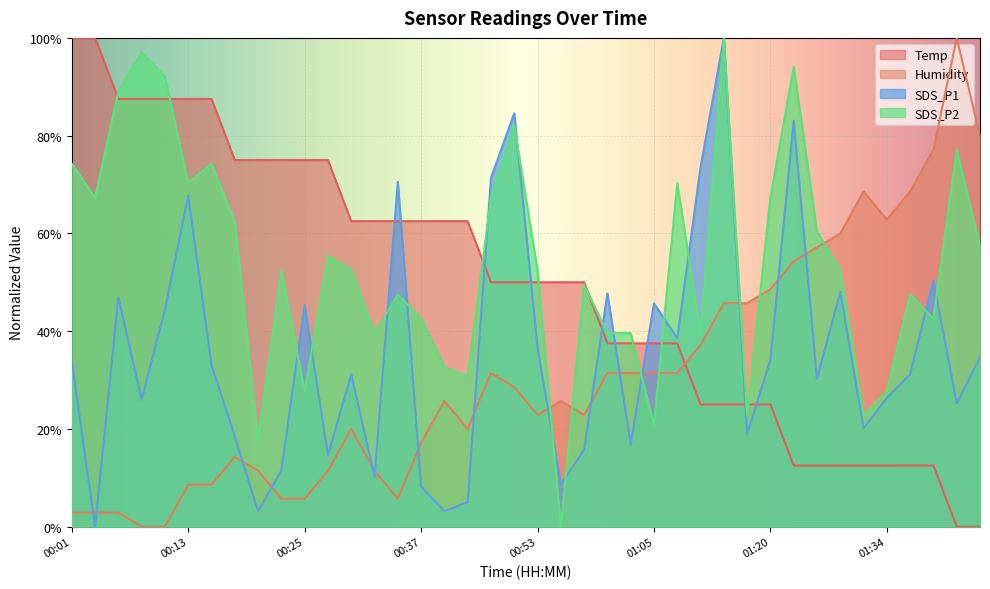

What is the sum of all Humidity values?

12.4